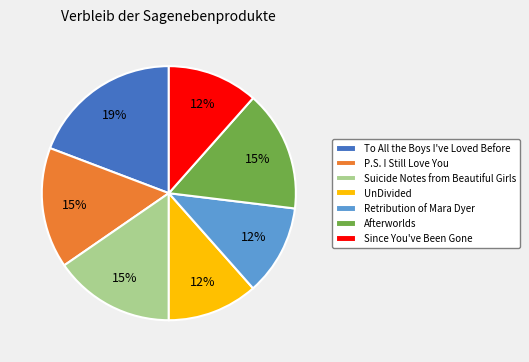

To the nearest percent, what is the average slice percentage?

14%